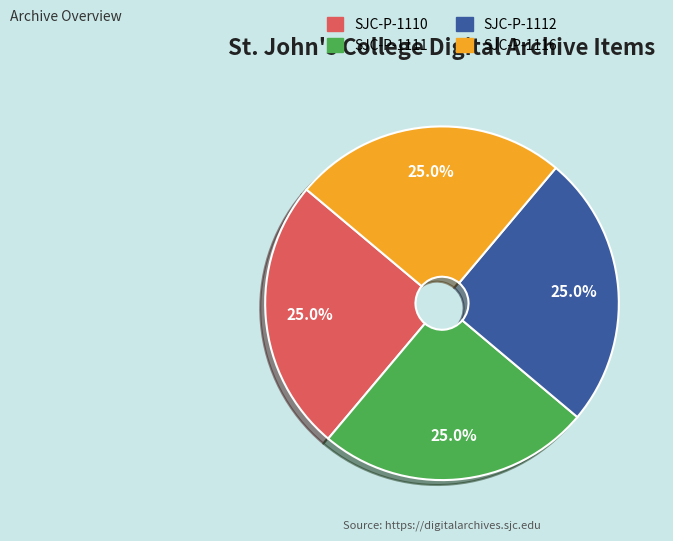

Is there any slice that represents more than half of the pie?

No